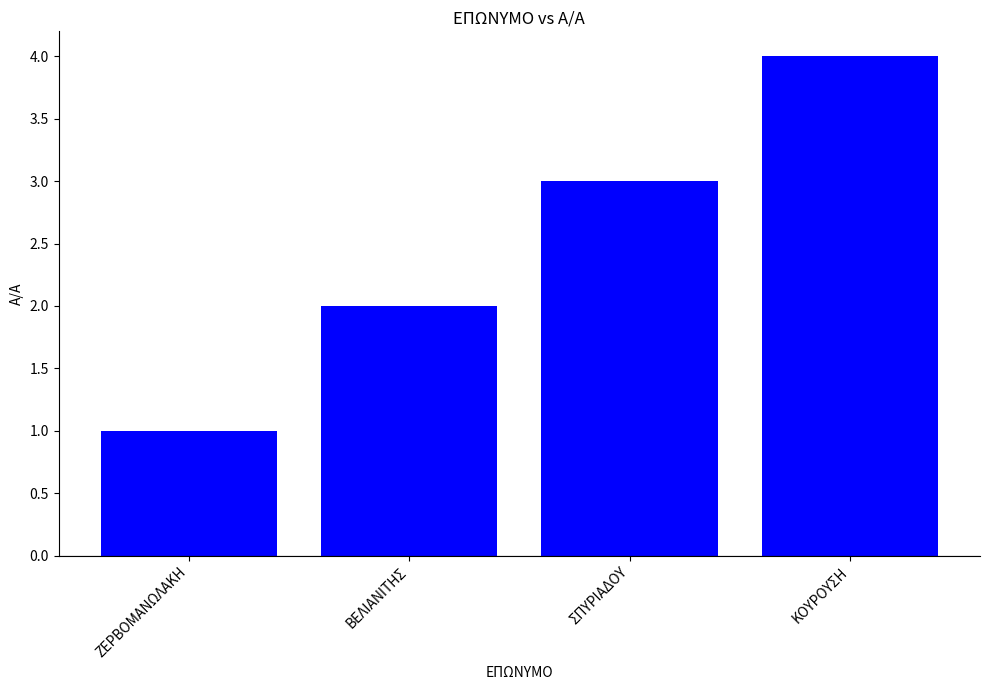

The value at ΖΕΡΒΟΜΑΝΩΛΑΚΗ is 0. True or false?

False